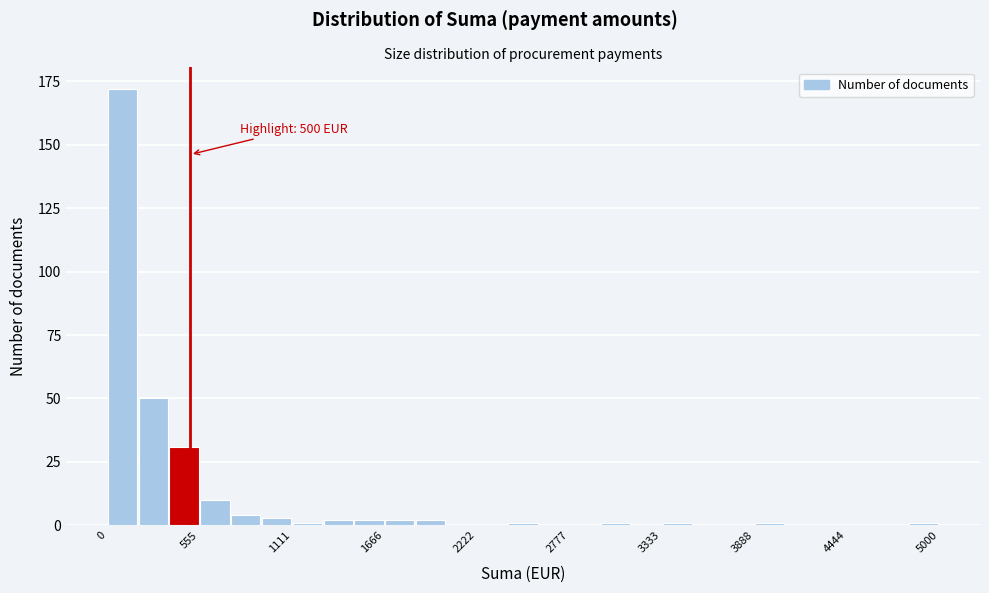

Read against the x-axis, roughly where is the centre of the tallest bar?

100